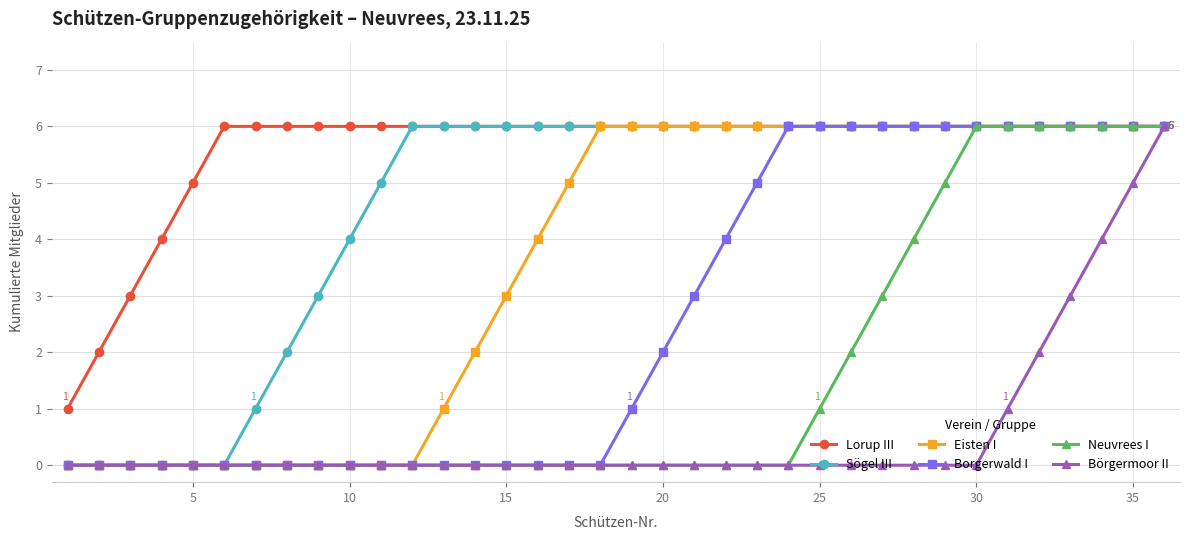

Reading left to right, what are all the values shown in this chart?

Lorup III: 1	2	3	4	5	6	6	6	6	6	6	6	6	6	6	6	6	6	6	6	6	6	6	6	6	6	6	6	6	6	6	6	6	6	6	6
Sögel III: 0	0	0	0	0	0	1	2	3	4	5	6	6	6	6	6	6	6	6	6	6	6	6	6	6	6	6	6	6	6	6	6	6	6	6	6
Eisten I: 0	0	0	0	0	0	0	0	0	0	0	0	1	2	3	4	5	6	6	6	6	6	6	6	6	6	6	6	6	6	6	6	6	6	6	6
Borgerwald I: 0	0	0	0	0	0	0	0	0	0	0	0	0	0	0	0	0	0	1	2	3	4	5	6	6	6	6	6	6	6	6	6	6	6	6	6
Neuvrees I: 0	0	0	0	0	0	0	0	0	0	0	0	0	0	0	0	0	0	0	0	0	0	0	0	1	2	3	4	5	6	6	6	6	6	6	6
Börgermoor II: 0	0	0	0	0	0	0	0	0	0	0	0	0	0	0	0	0	0	0	0	0	0	0	0	0	0	0	0	0	0	1	2	3	4	5	6